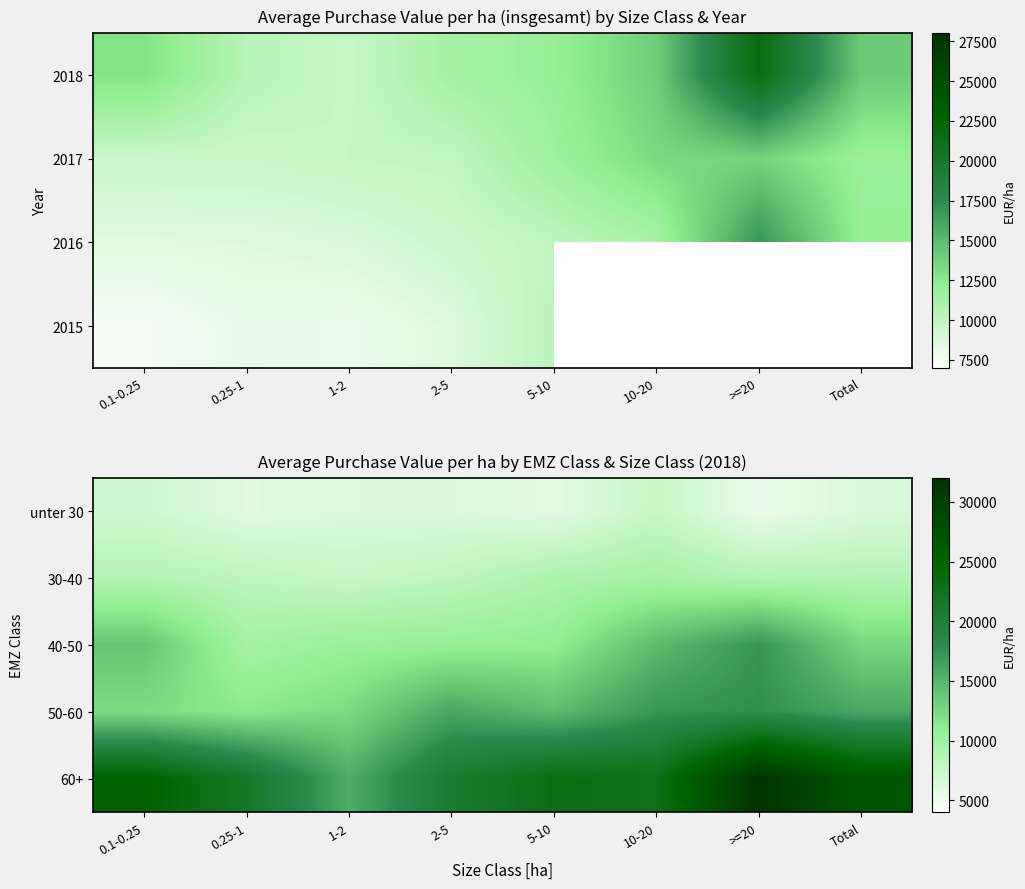

What is the minimum value shown in the chart?

5388